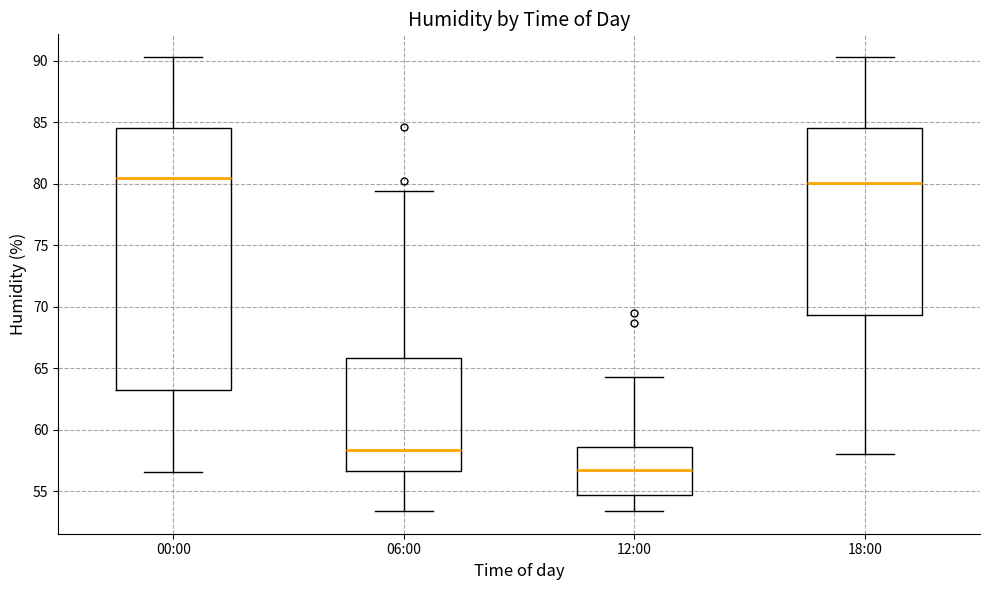

Reading left to right, transcribe this box plot: for each box, give where its median line is, the range the box spans, and where its two whiskers end, as read against the y-axis. The values are not printed on the chart, so give them approximately, as read against the axis.

00:00: median 80.5, box 63.0 to 84.5, whiskers 56.5 to 90.5
06:00: median 58.5, box 56.5 to 66.0, whiskers 53.5 to 79.5
12:00: median 56.5, box 54.5 to 58.5, whiskers 53.5 to 64.5
18:00: median 80.0, box 69.5 to 84.5, whiskers 58.0 to 90.5